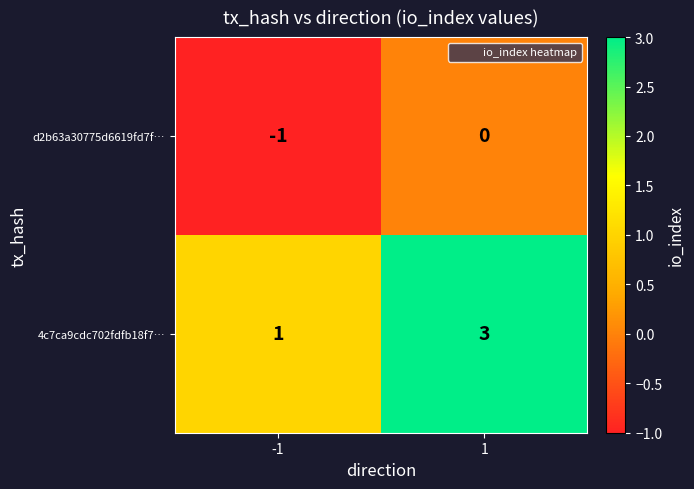

Which series has the largest total across all categories?

4c7ca9cdc702fdfb18f7…